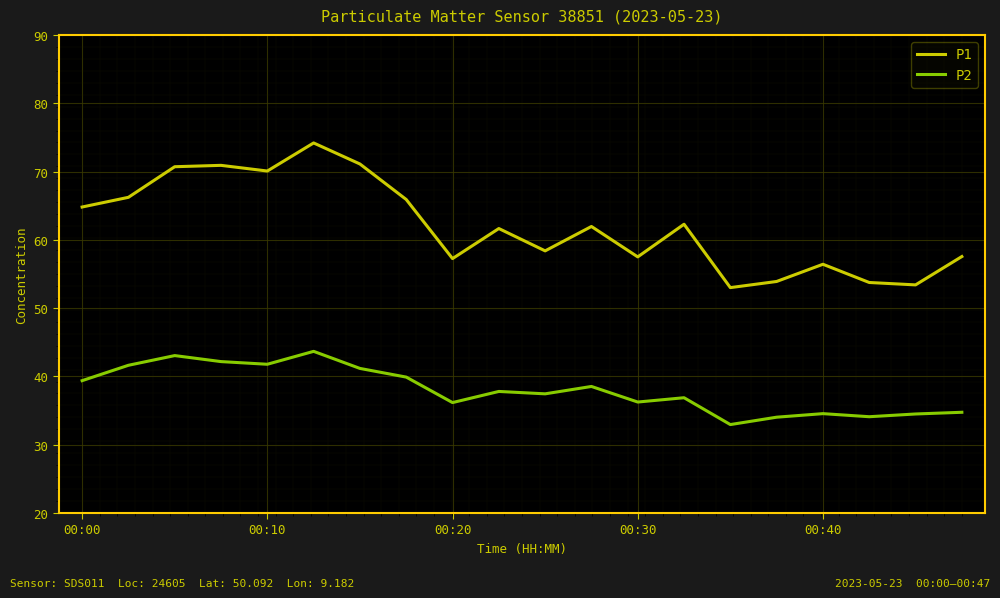

Which series has the largest range (max minus min)?

P1